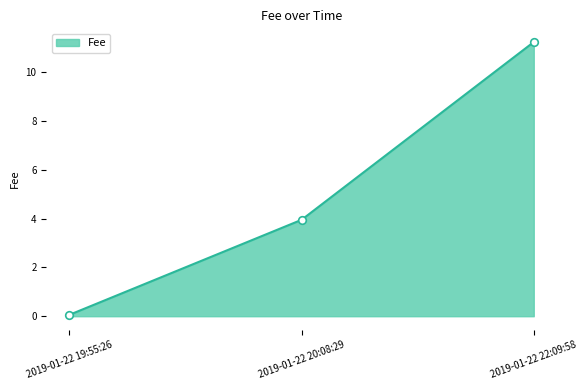

What is the change in value from 2019-01-22 19:55:26 to 2019-01-22 22:09:58?

+11.2